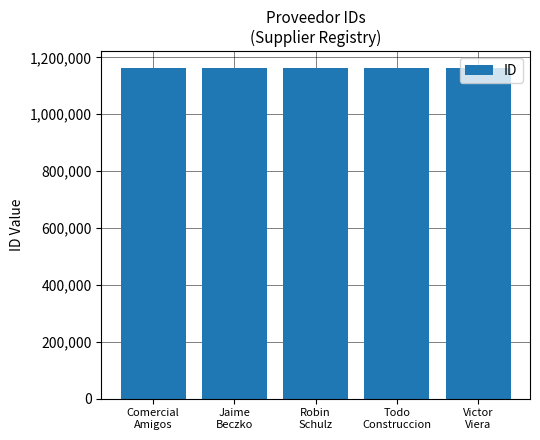

What is the value of the 3rd bar from the left?

1163287